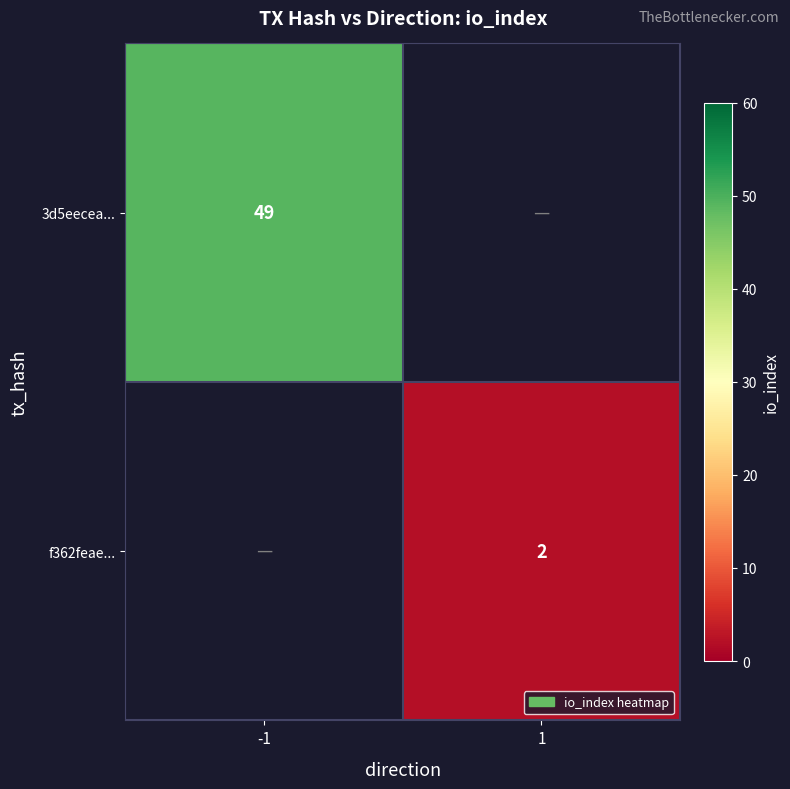

Is it true that f362feae... equals 3 at 1?

False